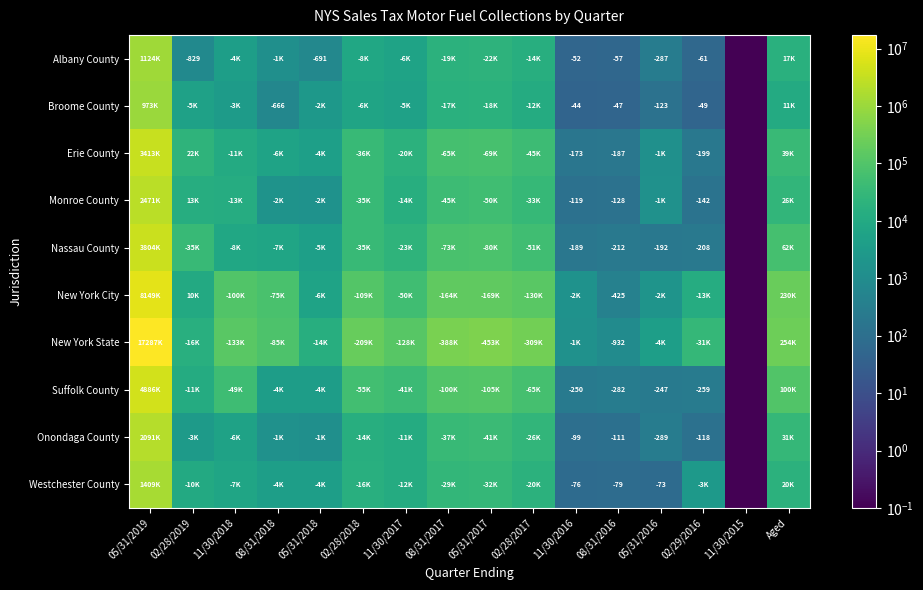

At 08/31/2016, list the series in order from largest to smallest.

Broome County, Albany County, Westchester County, Onondaga County, Monroe County, Erie County, Nassau County, Suffolk County, New York City, New York State